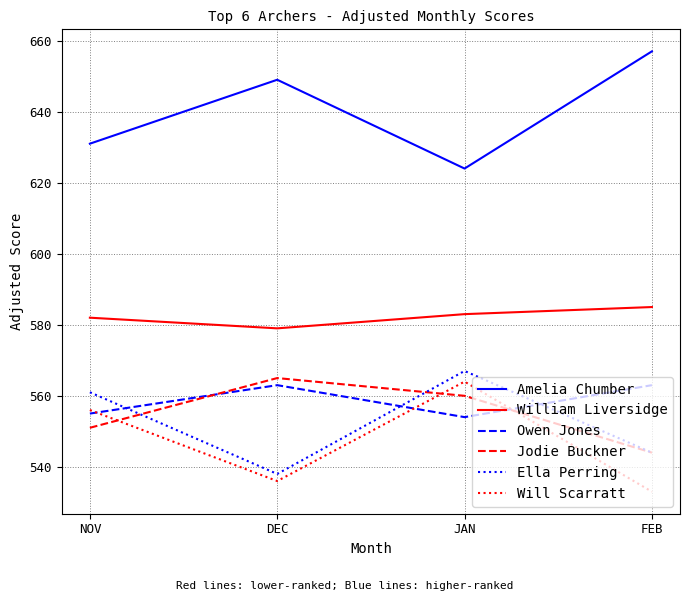

What are all the series names shown in the legend?

Amelia Chumber, William Liversidge, Owen Jones, Jodie Buckner, Ella Perring, Will Scarratt